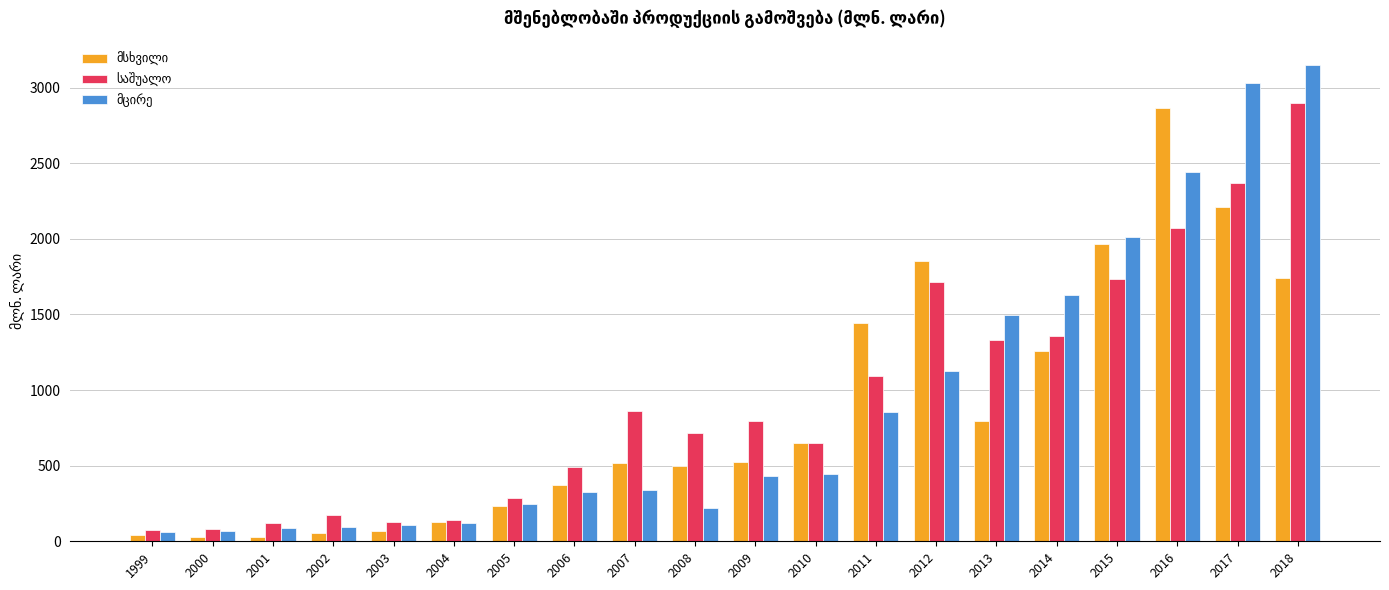

What is the difference between the highest and lowest values at 2017?

822.4